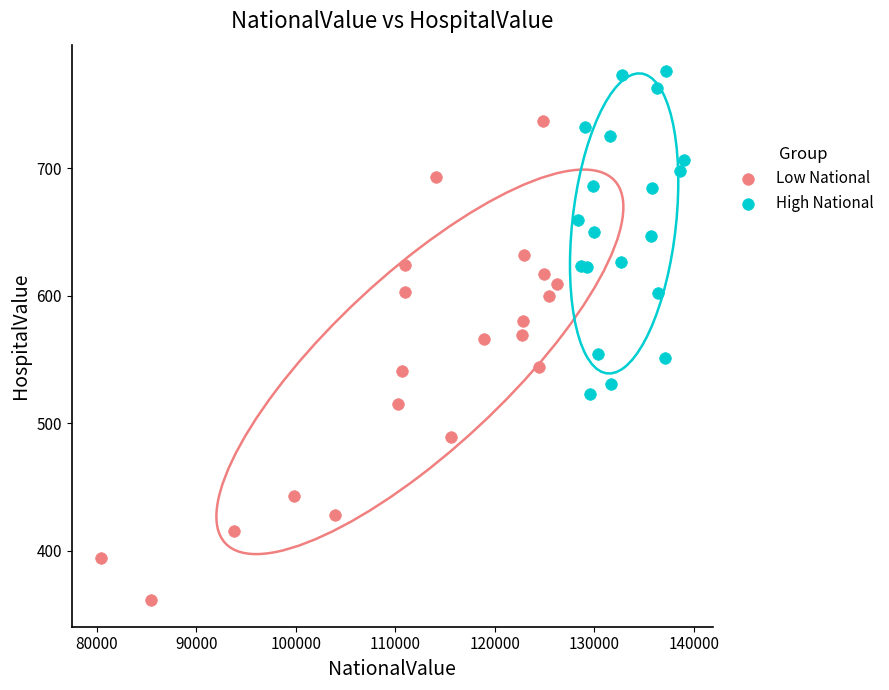

Which series reaches the minimum Y coordinate?

Low National